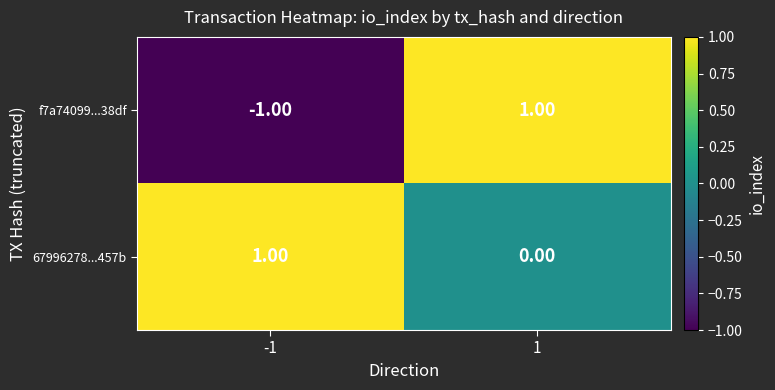

At -1, list the series in order from smallest to largest.

f7a74099...38df, 67996278...457b